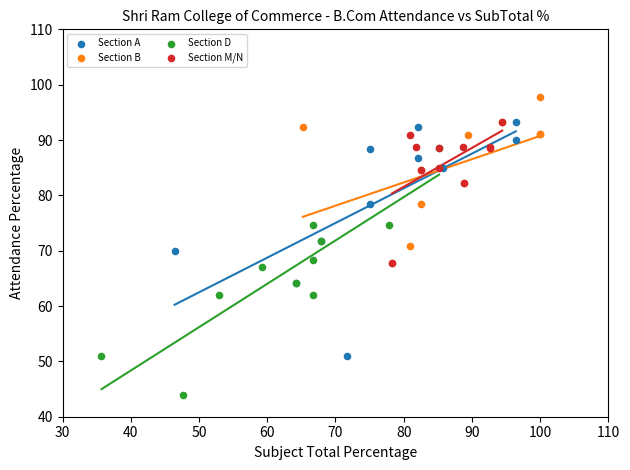

What are all the series names shown in the legend?

Section A, Section B, Section D, Section M/N